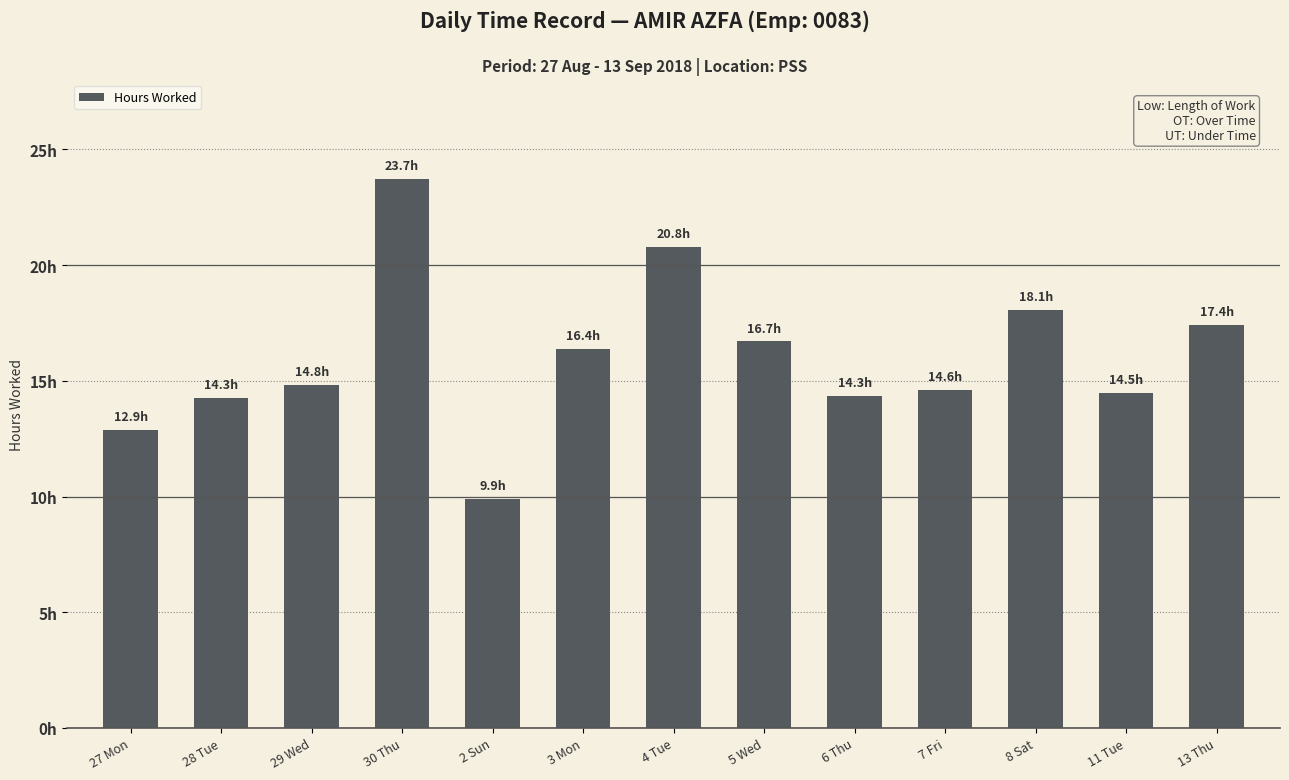

True or false: the data shows 20.8 at 4 Tue.

True